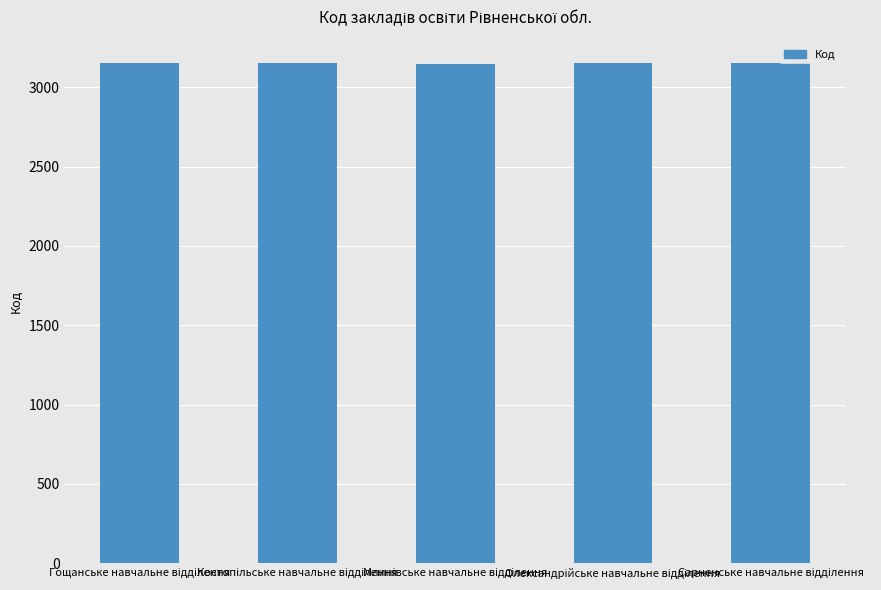

What is the value of the 3rd bar from the left?

3148